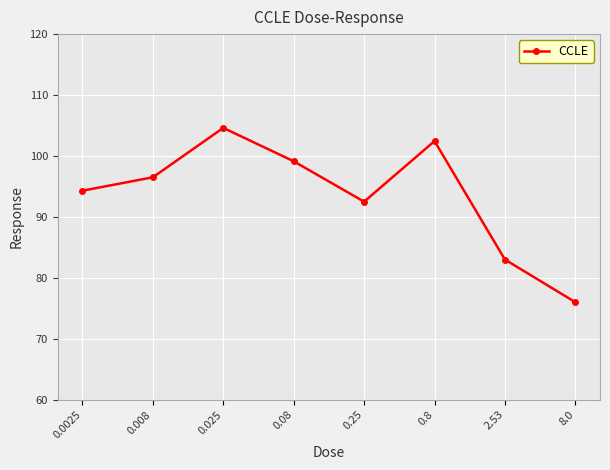

List the labels in order of value, largest first.

0.025, 0.8, 0.08, 0.008, 0.0025, 0.25, 2.53, 8.0